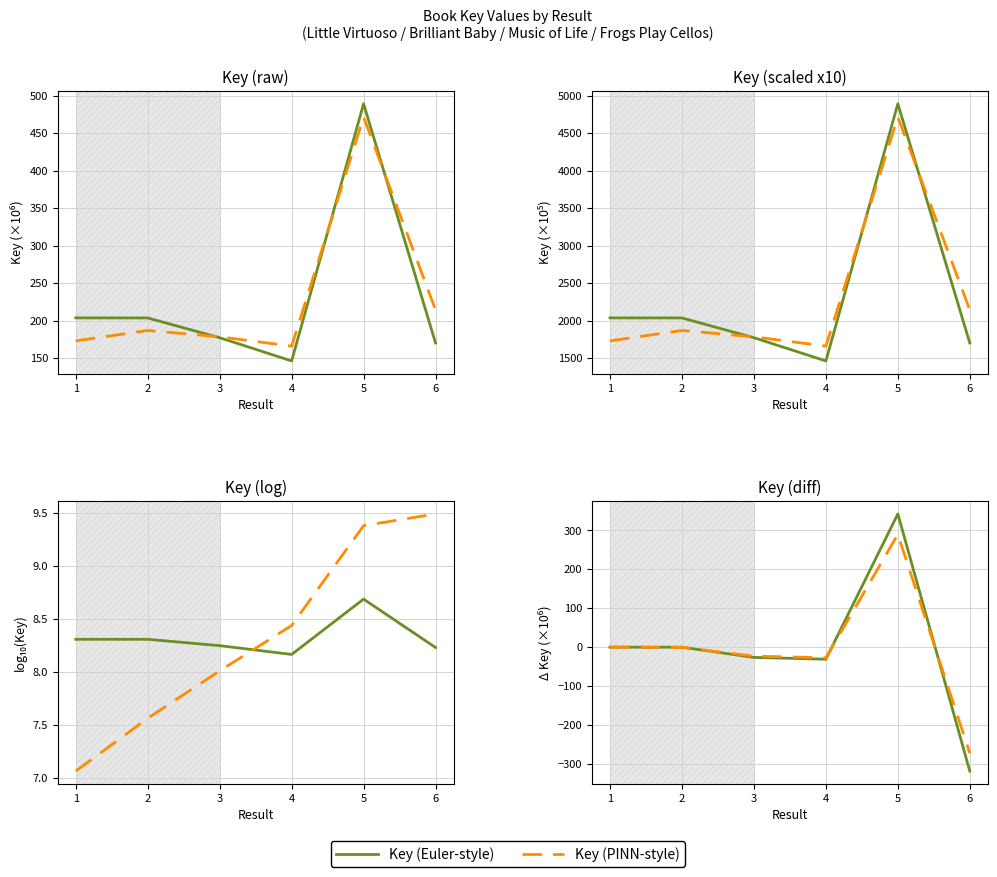

In Key (PINN-style), how many points are higher than both neighbors (excluding endpoints)?

1